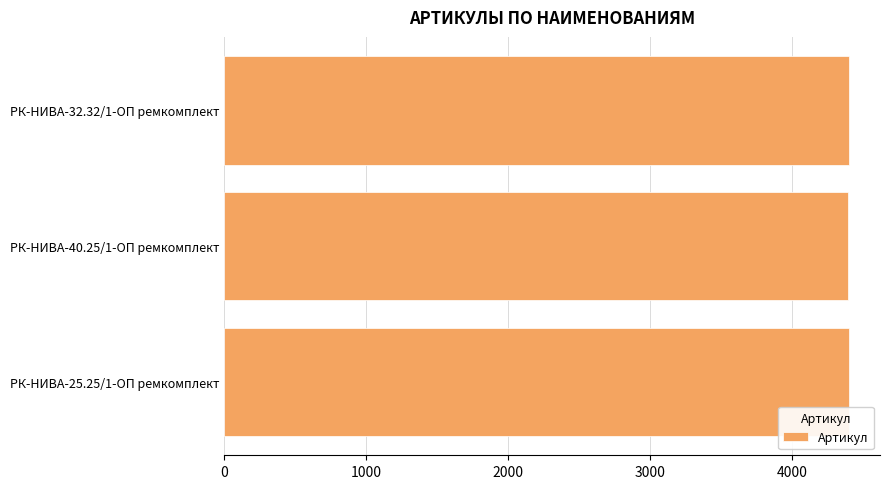

What is the minimum value shown in the chart?

4398